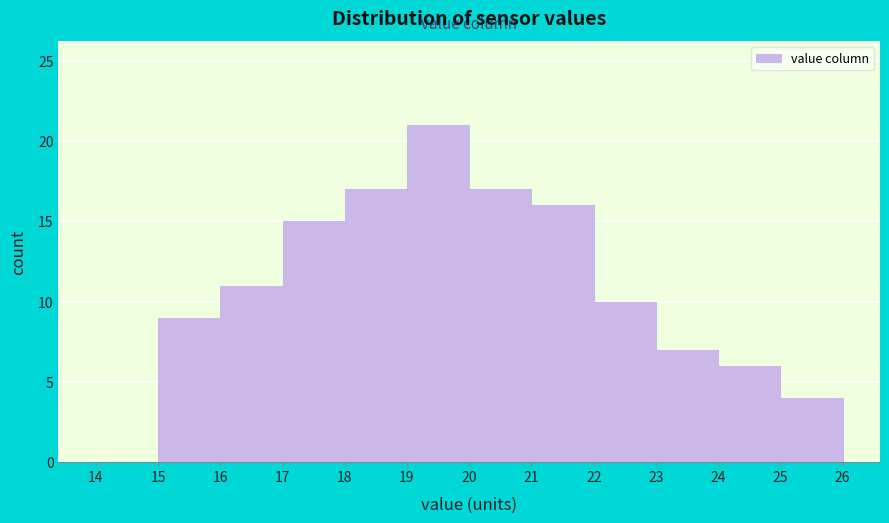

What is the height of the bar covering 23 to 24 on the x-axis? The values are not printed on the chart, so give them approximately, as read against the axis.

7